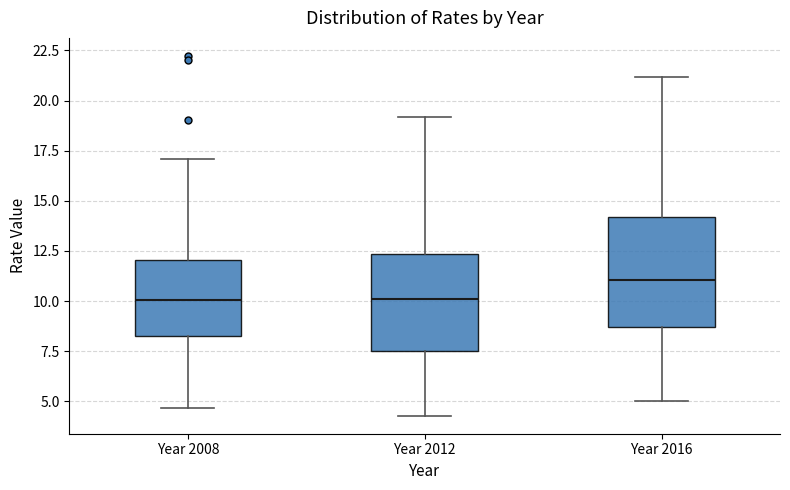

Where is the lower edge of the box for Year 2012 on the y-axis? The values are not printed on the chart, so give them approximately, as read against the axis.

7.5